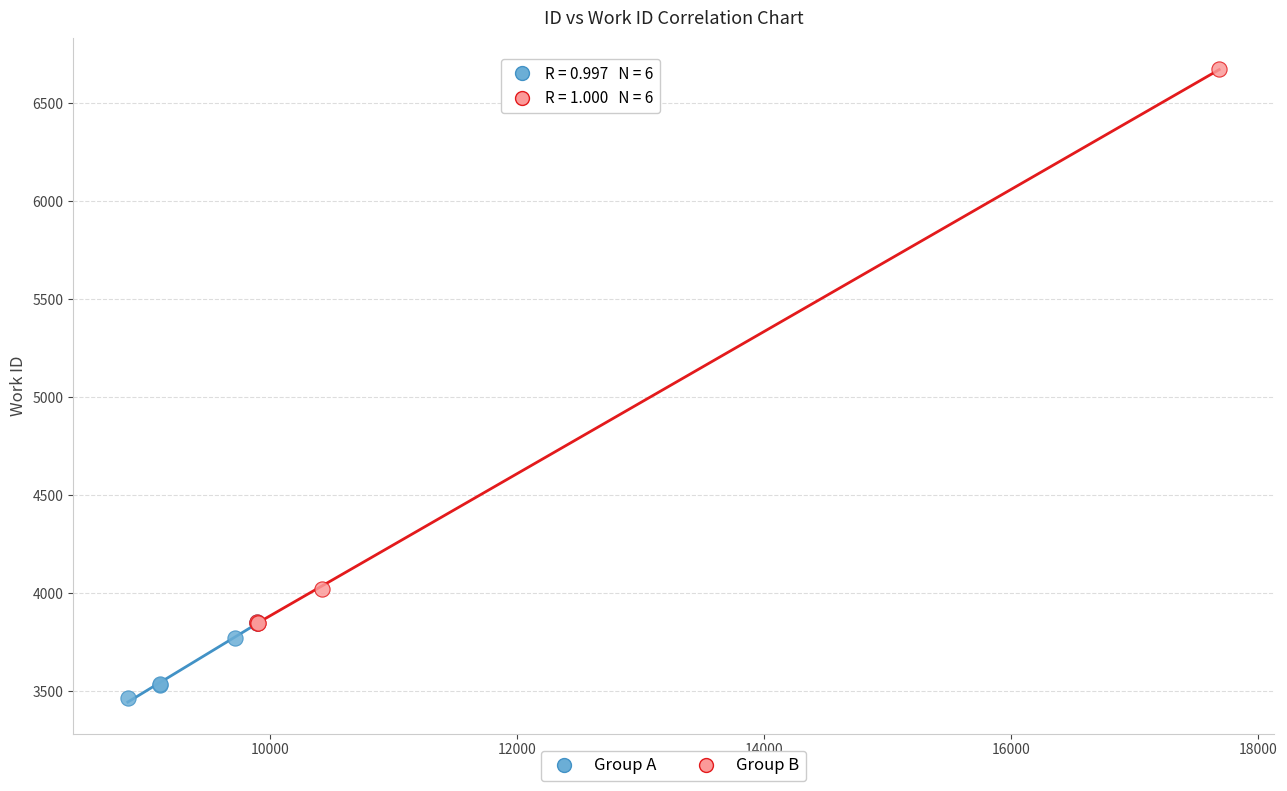

Which series reaches the maximum Y coordinate?

Group B